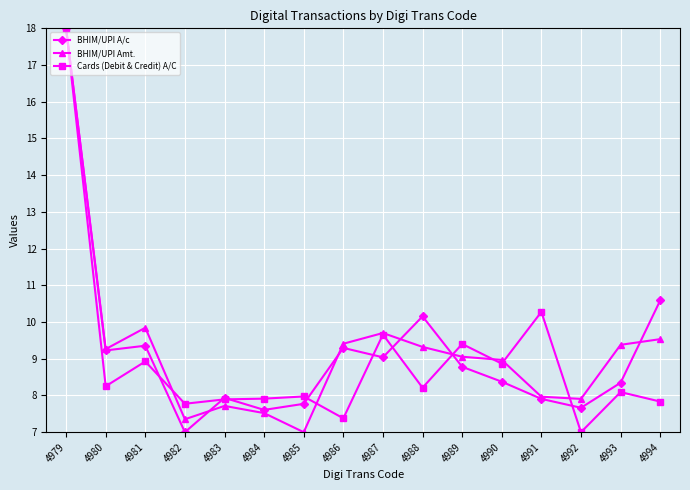

What is the average value of the BHIM/UPI Amt. series?

9.2